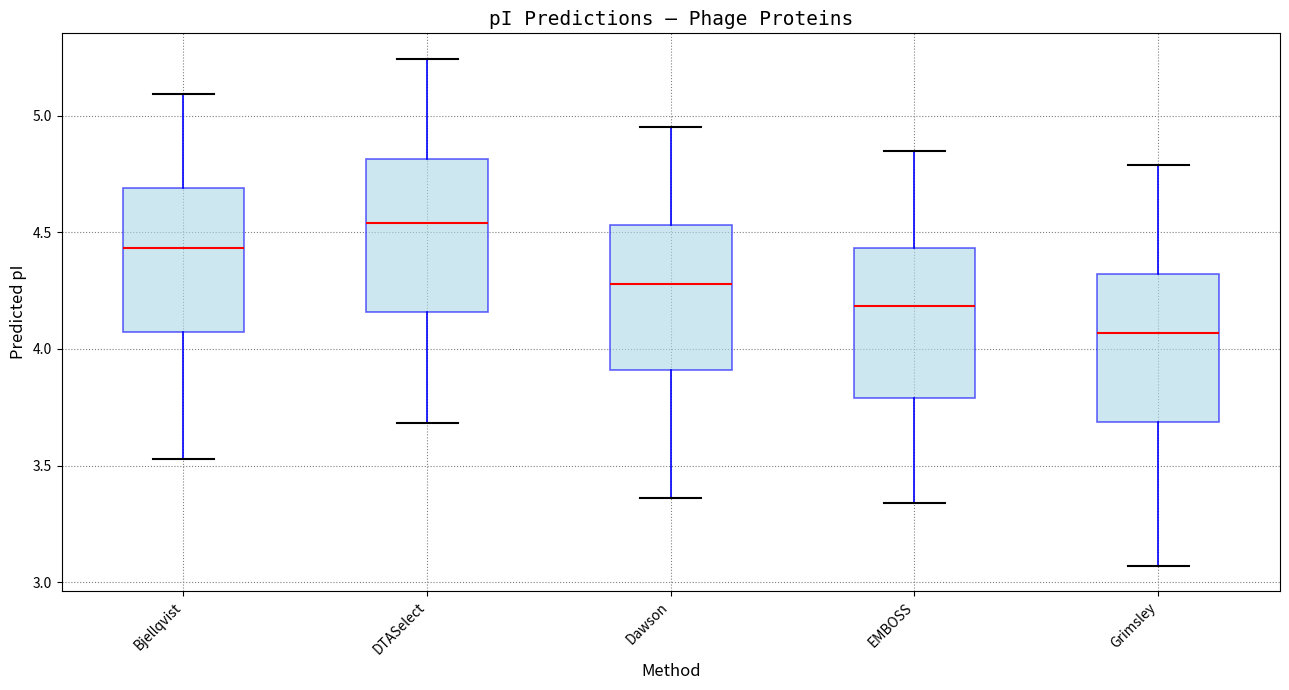

Which box has the highest median line?

DTASelect